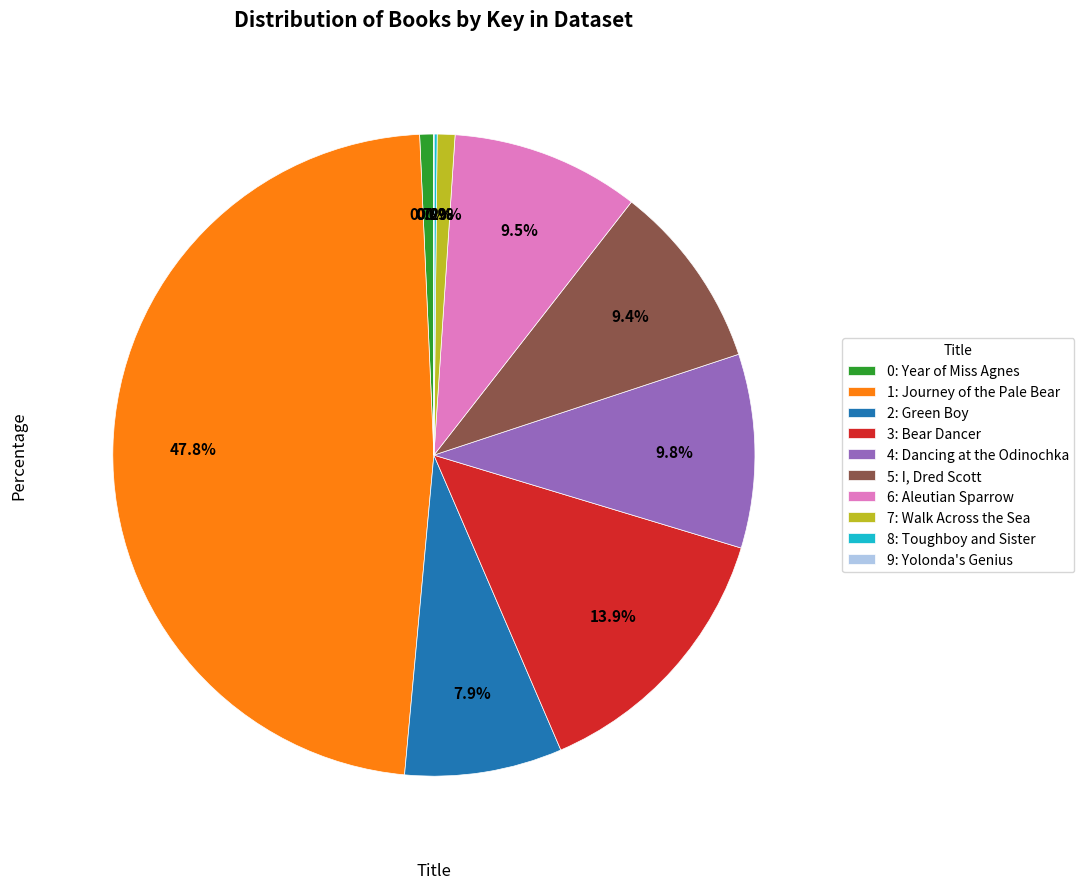

Do 3: Bear Dancer and 0: Year of Miss Agnes together represent more than half of the pie?

No